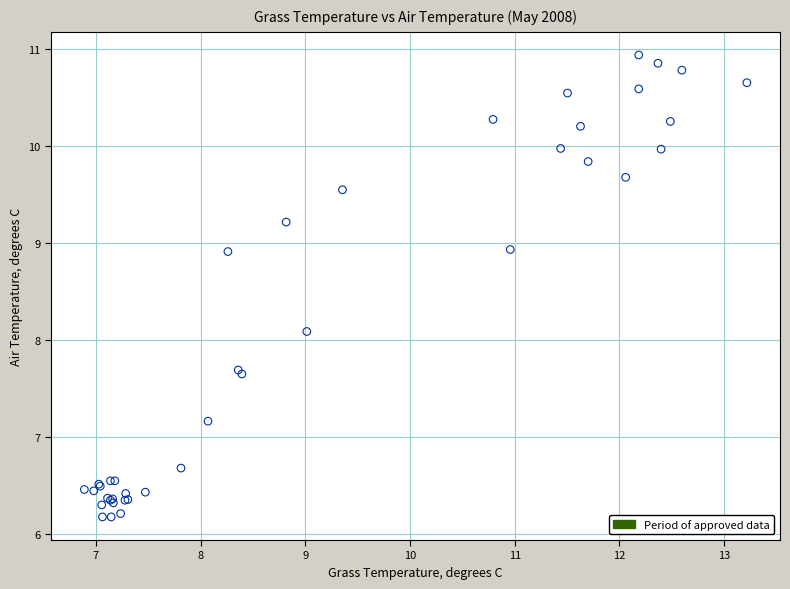

What Y value in the scatter plot is closest to 8?

8.1